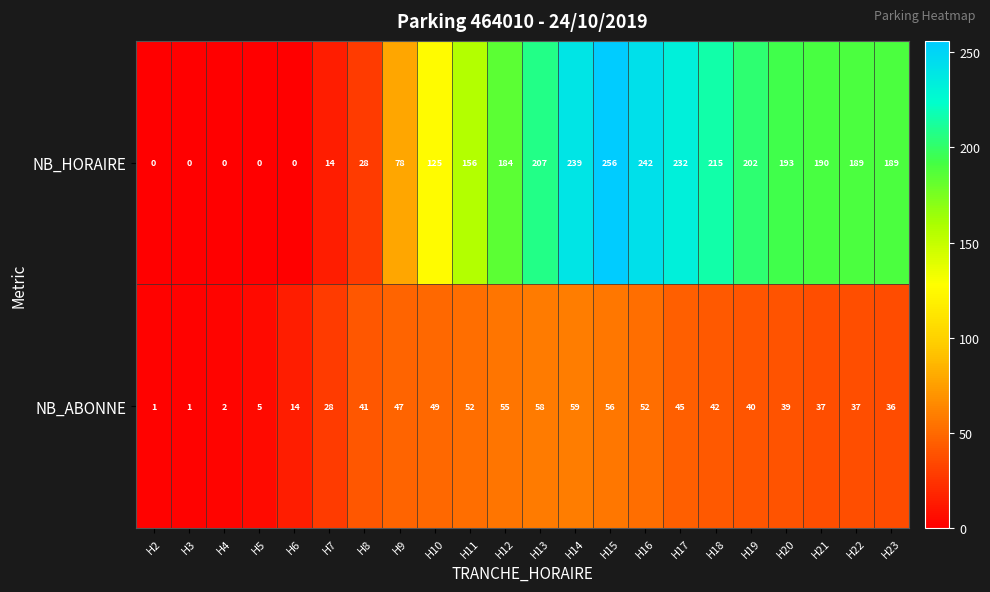

List the series in order of their overall mean, highest first.

NB_HORAIRE, NB_ABONNE